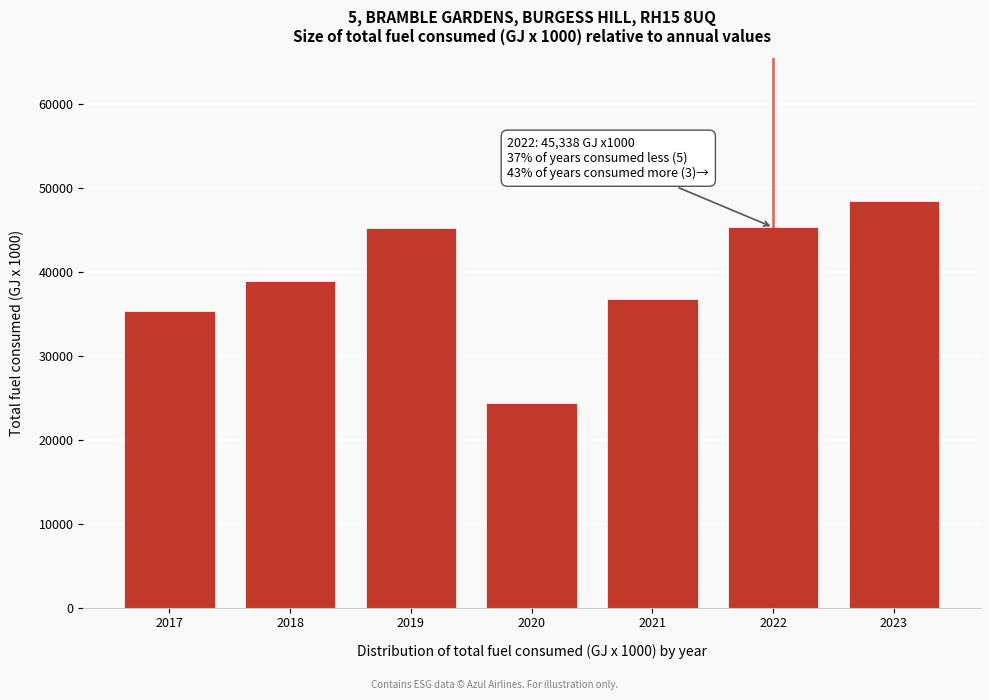

What is the change in value from 2018 to 2020?

-14467.4